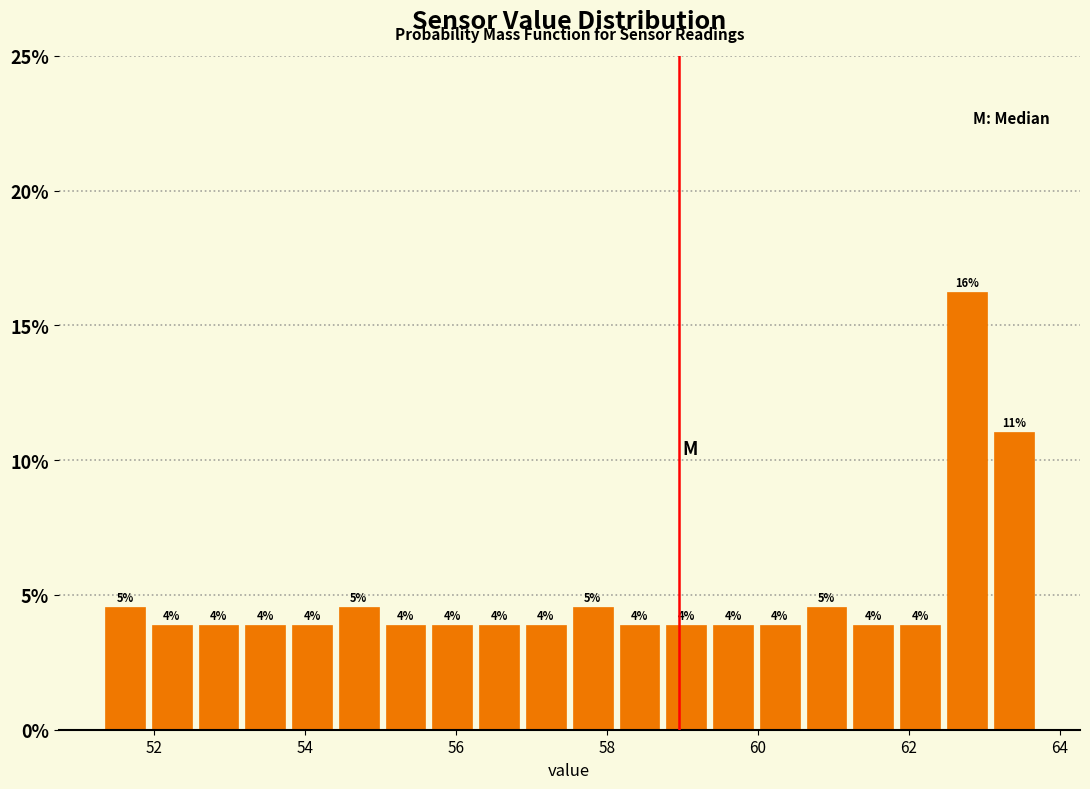

Read against the x-axis, roughly where is the centre of the tallest bar?

62.8